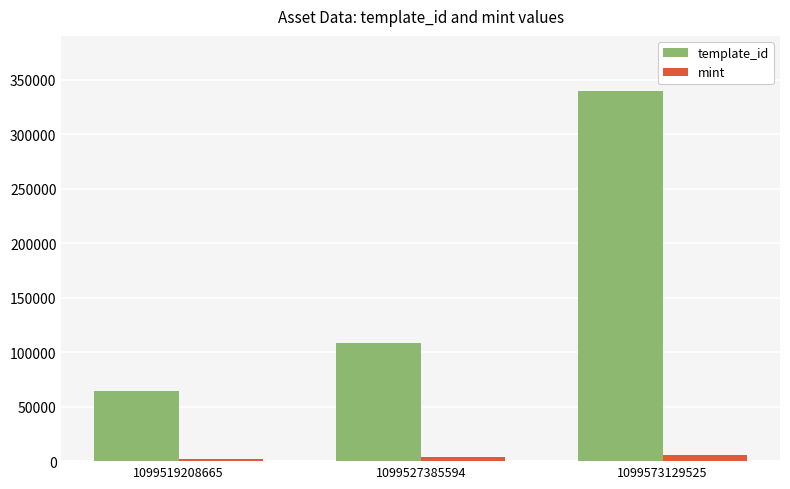

What is the value of the template_id bar at the 1st from the left?

64660